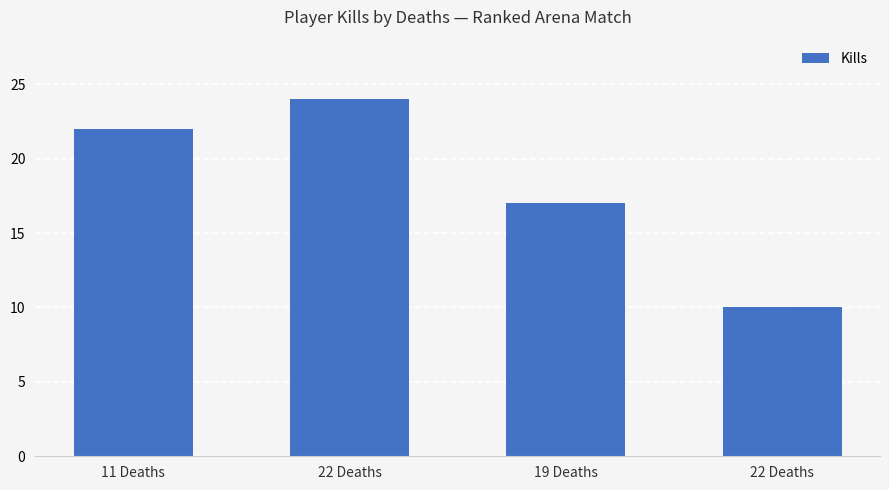

Are the bars horizontal?

No